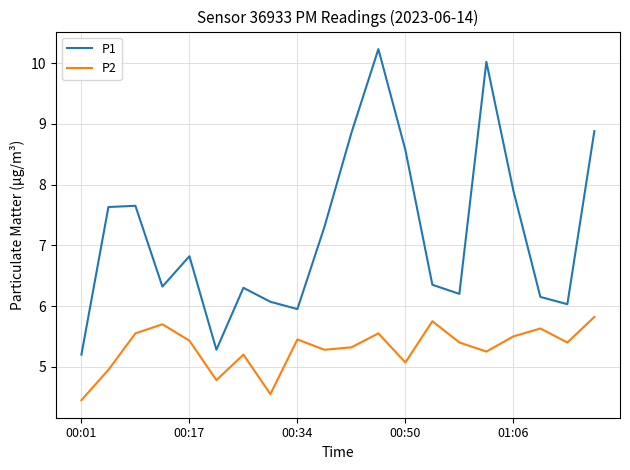

What is the difference between the maximum and minimum values in the P1 series?

5.0